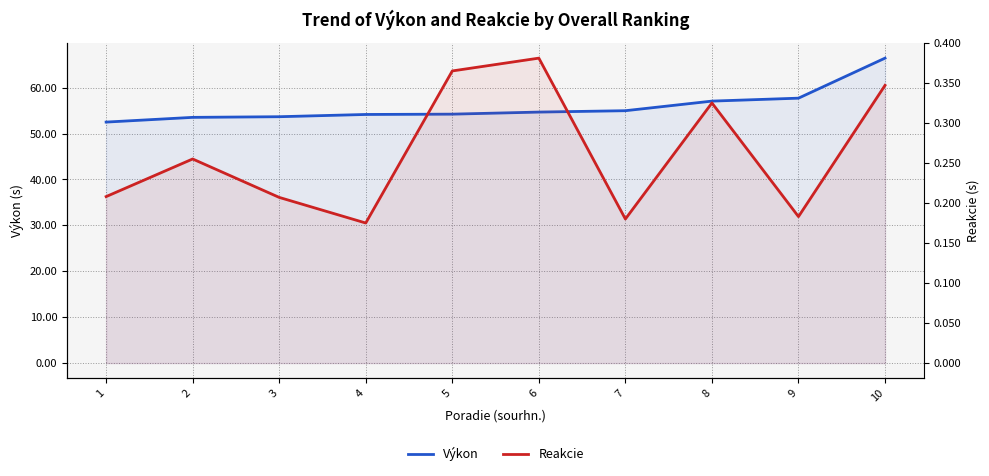

How many series are shown in this chart?

2